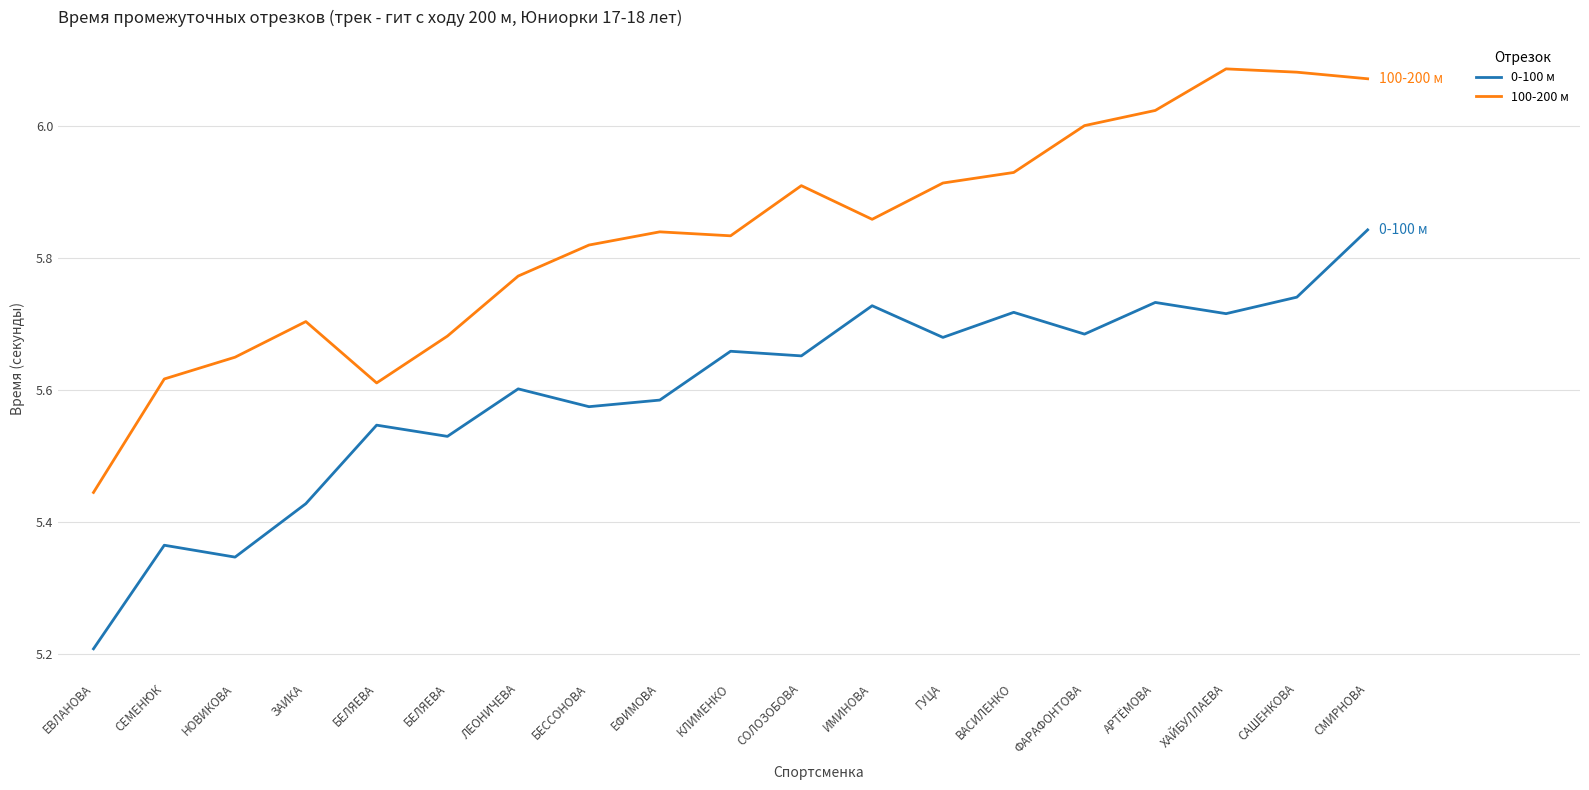

What are all the series names shown in the legend?

0-100 м, 100-200 м